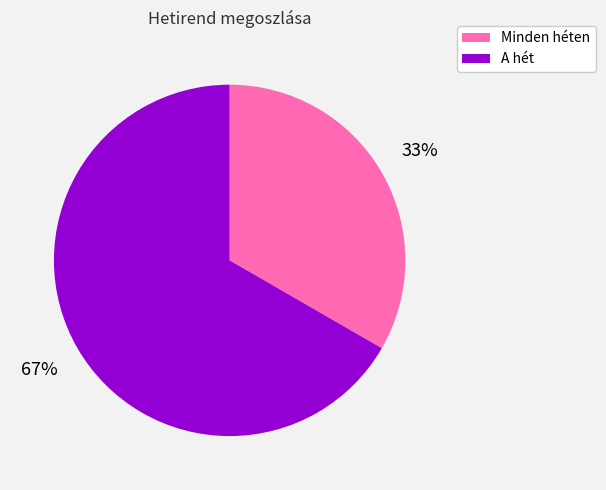

How many slices are in this pie chart?

2